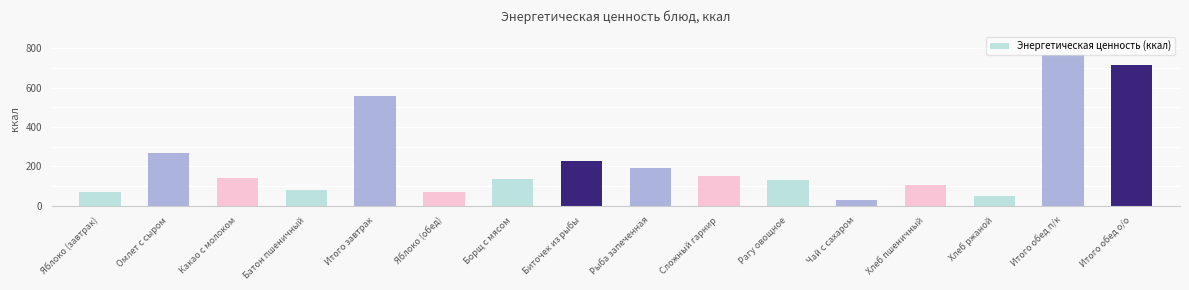

The value at Батон пшеничный is 78.6. True or false?

True